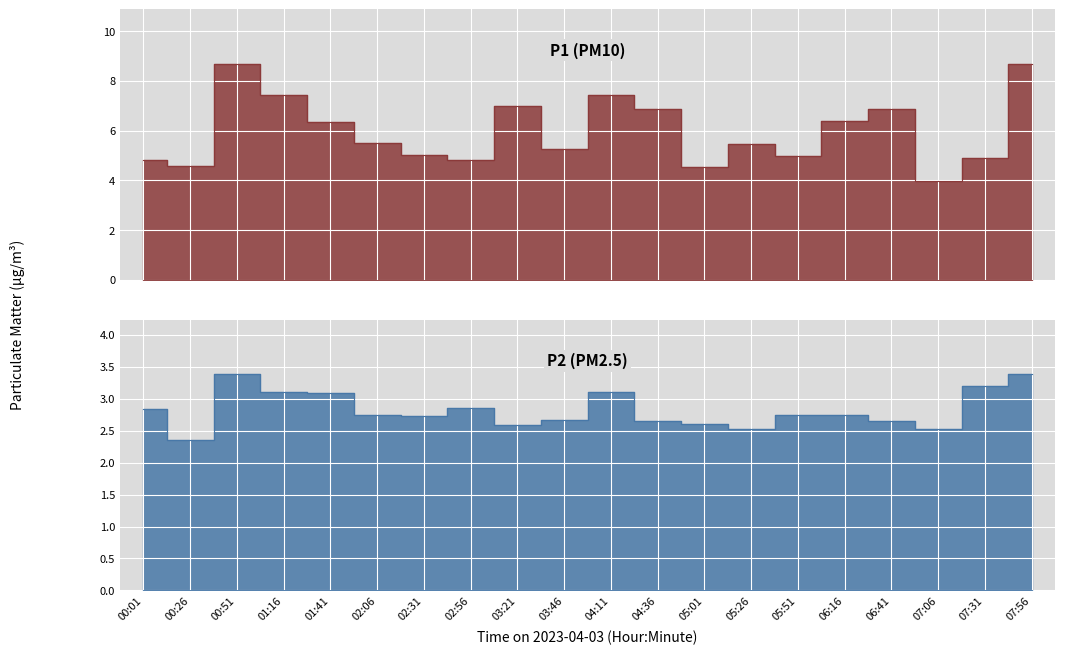

Where is the first local minimum for P1?

00:26